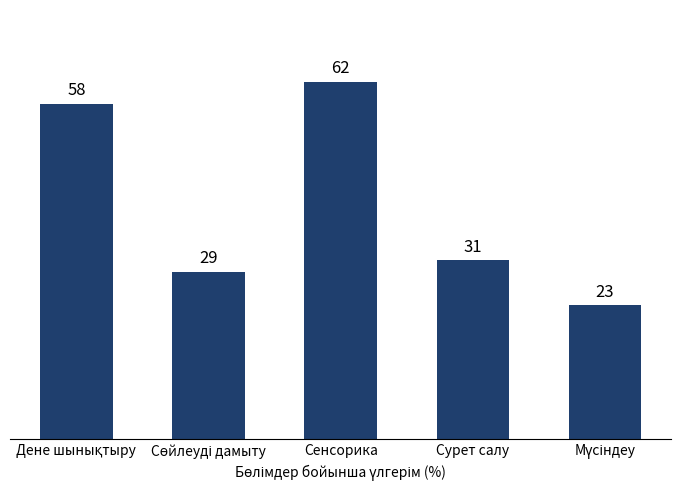

The value at Сенсорика is 34.4. True or false?

False